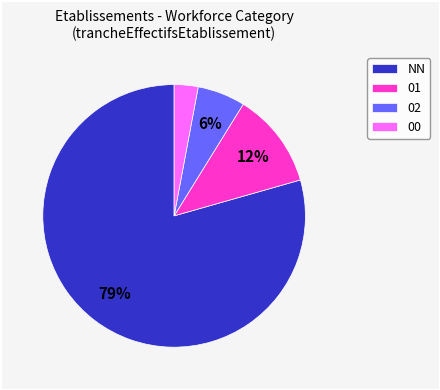

The 02 slice represents 1% of the pie. True or false?

False